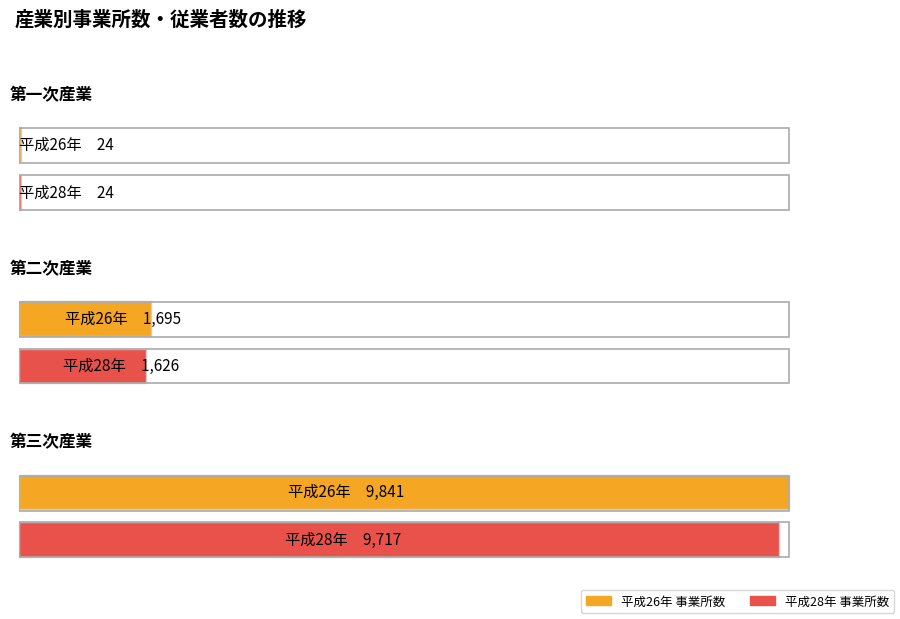

Read the 平成26年 事業所数 value at 第三次産業, to the nearest 50.

9850